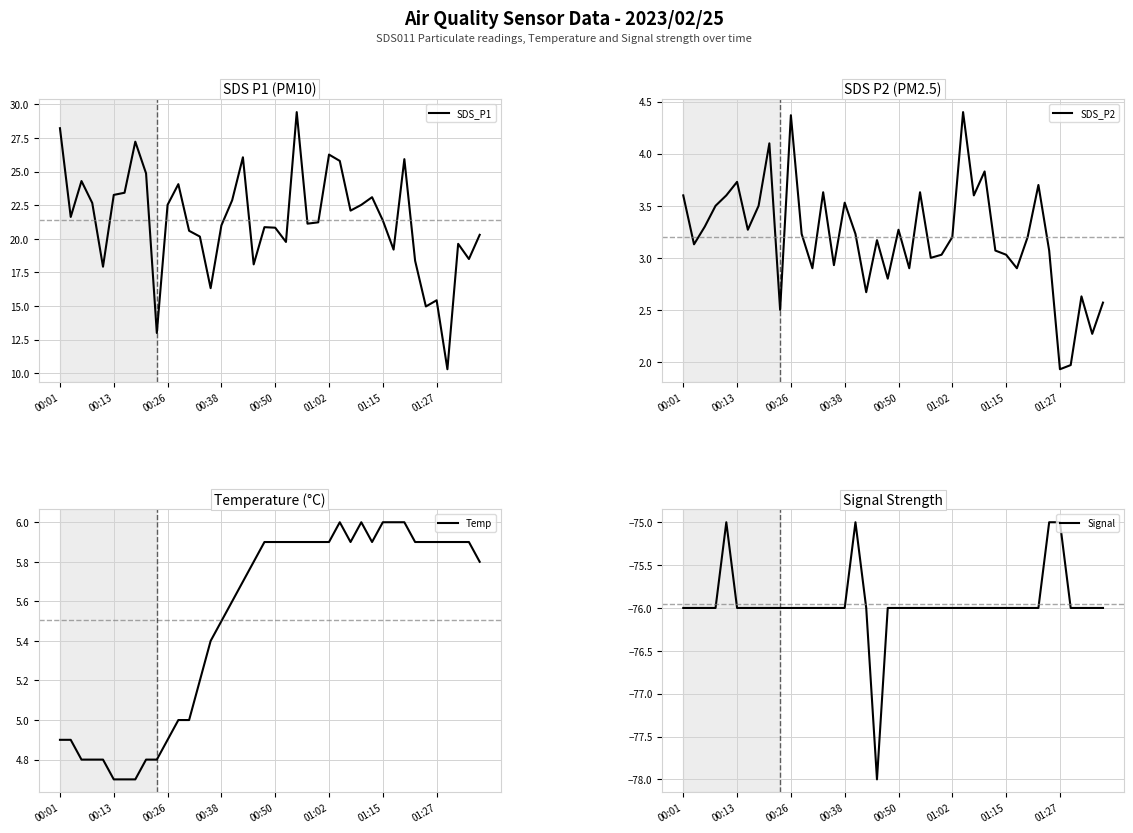

How many data points in SDS_P2 are less than 3?

12